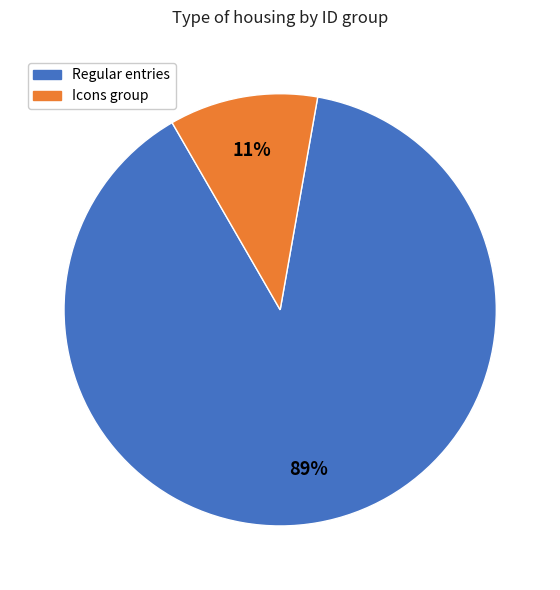

To the nearest percent, what is the difference between the largest and smallest slice percentages?

78%